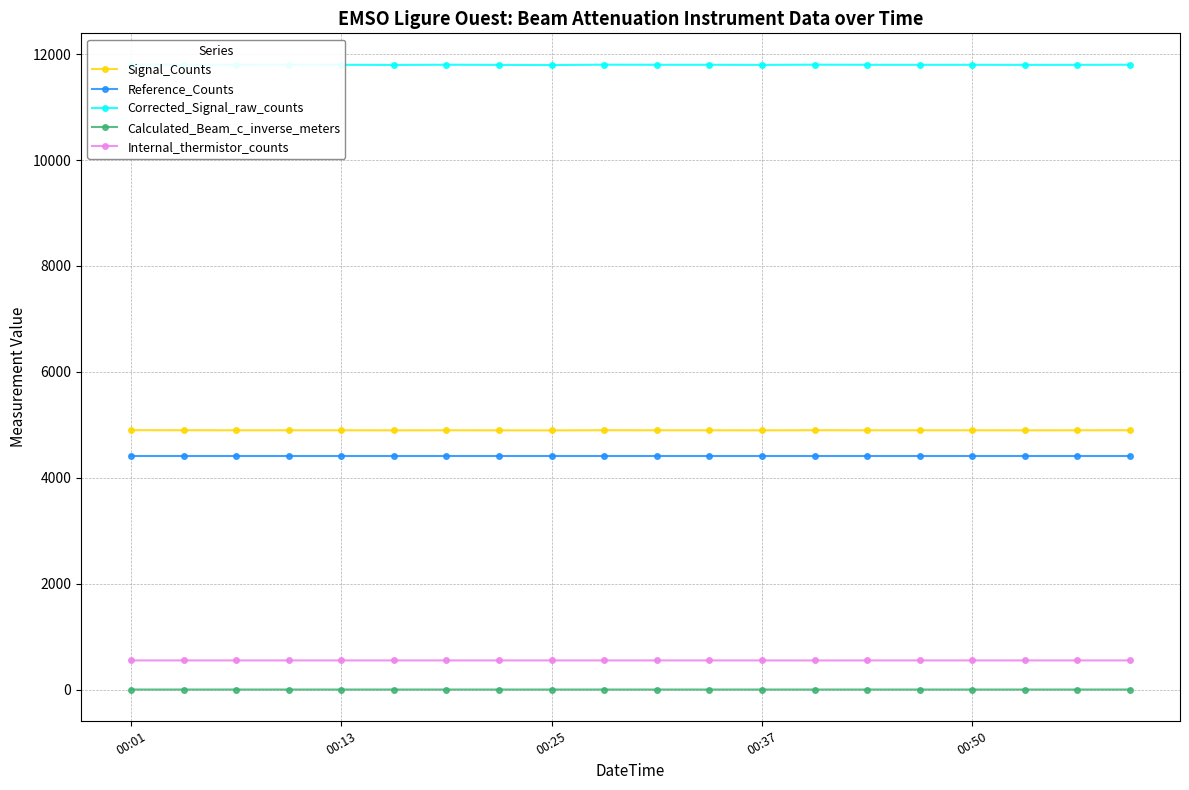

True or false: Calculated_Beam_c_inverse_meters and Signal_Counts cross at least once.

False